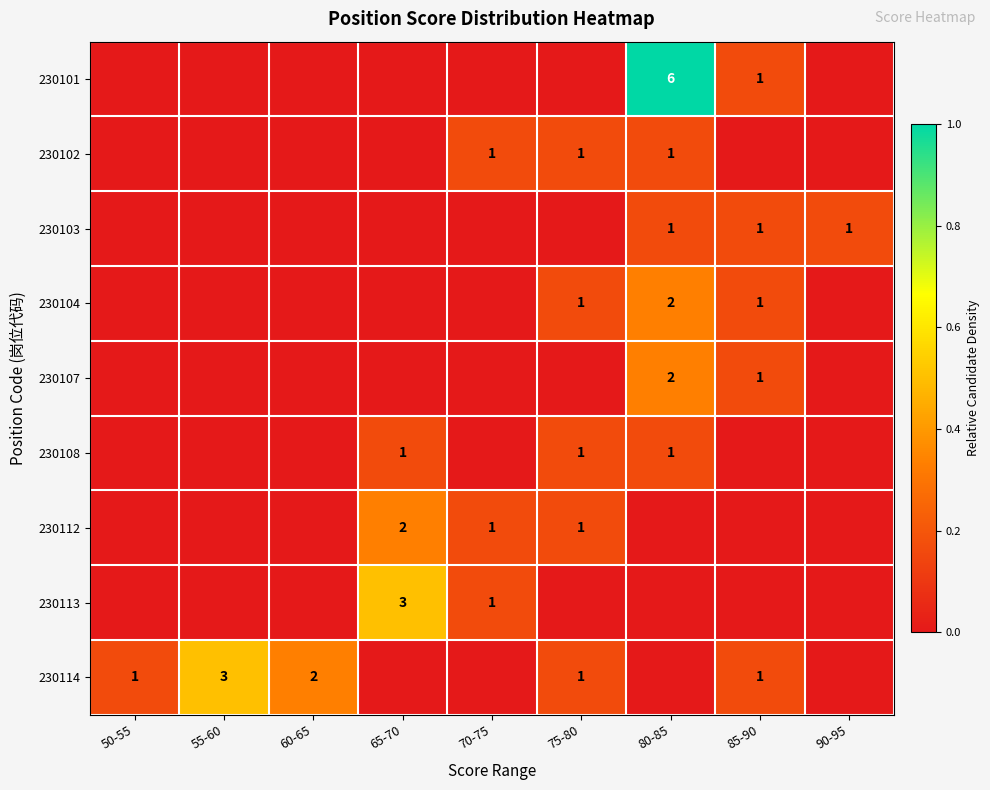

Between 75-80 and 65-70, which is larger?

75-80